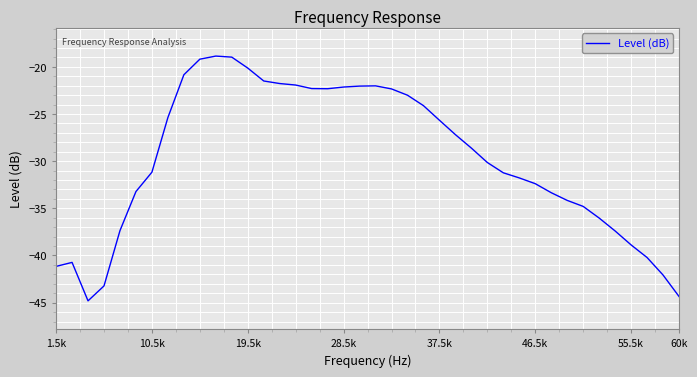

What is the difference between the maximum and minimum values?

25.9